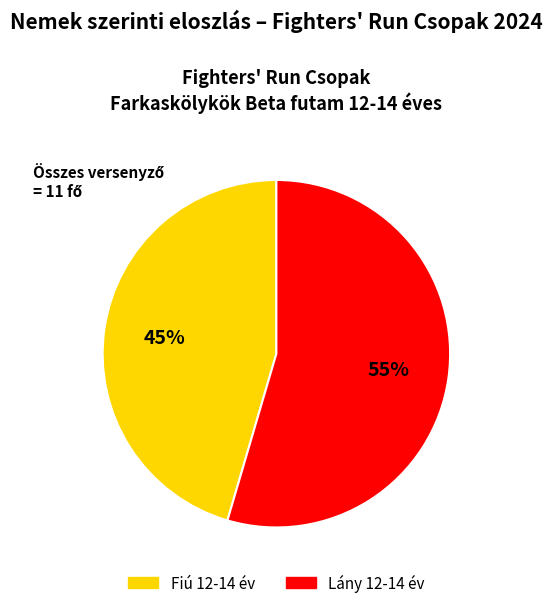

Do Lány 12-14 év and Fiú 12-14 év together represent more than half of the pie?

Yes